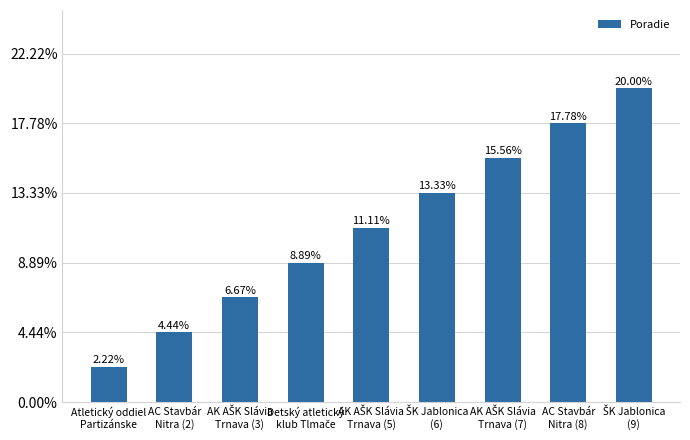

What is the value of the 7th bar from the left?

7